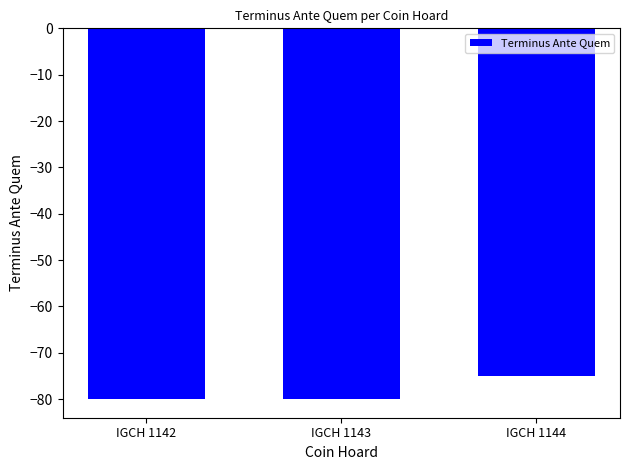

Is it true that the value at IGCH 1144 is -46?

False